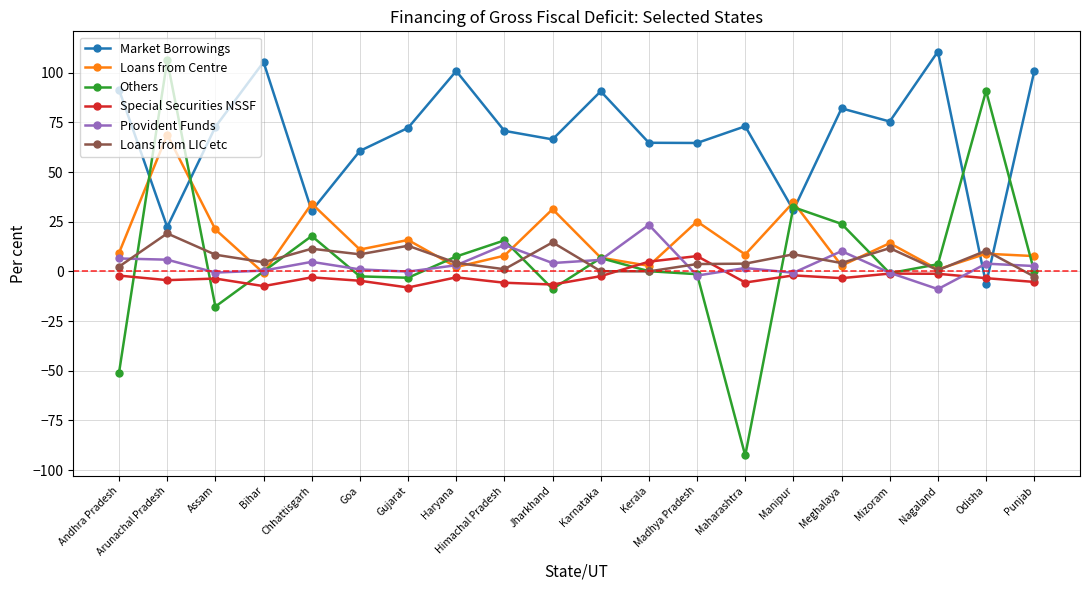

How many data points does each series have?

20